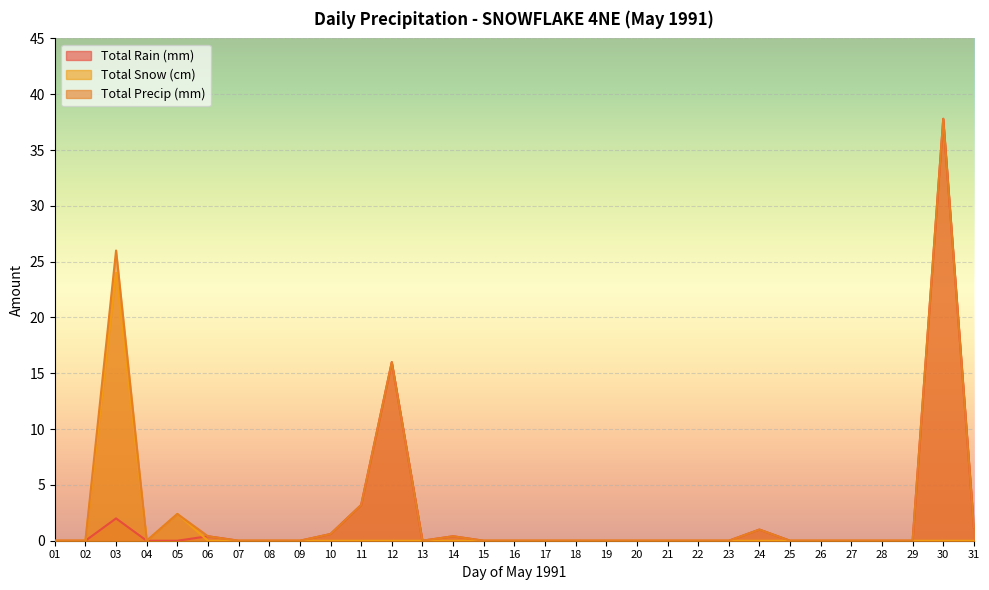

Does the chart display data point markers on the line(s)?

No